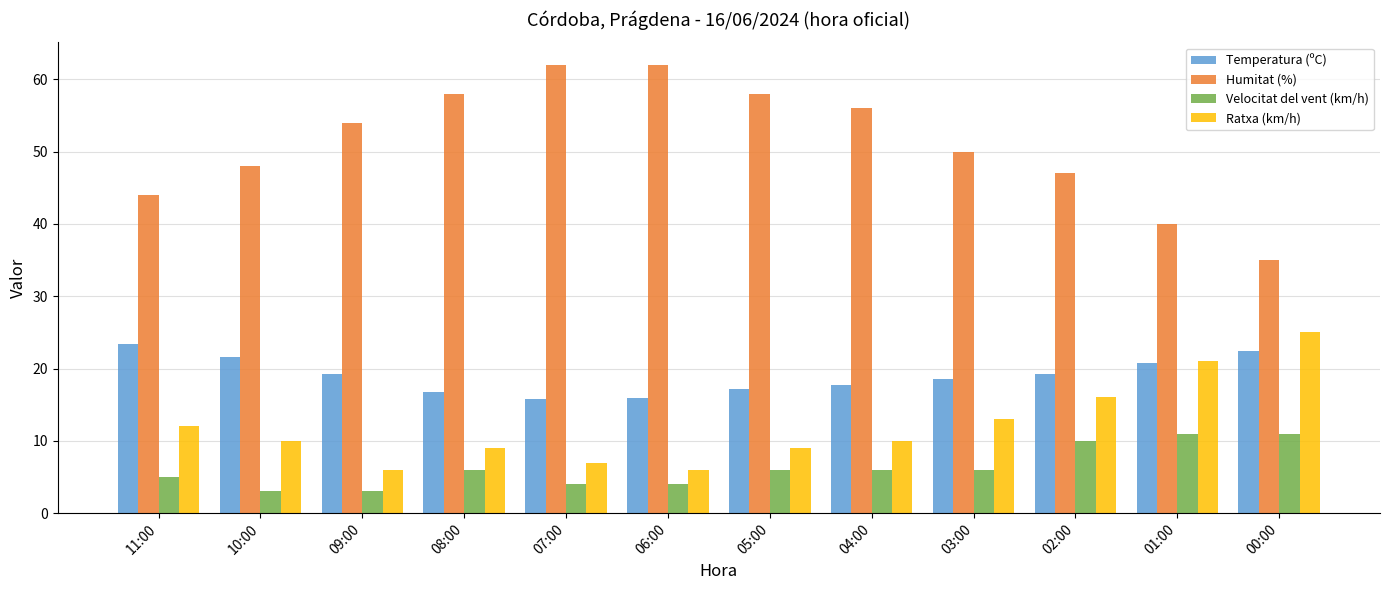

Which series has the widest spread of values?

Humitat (%)